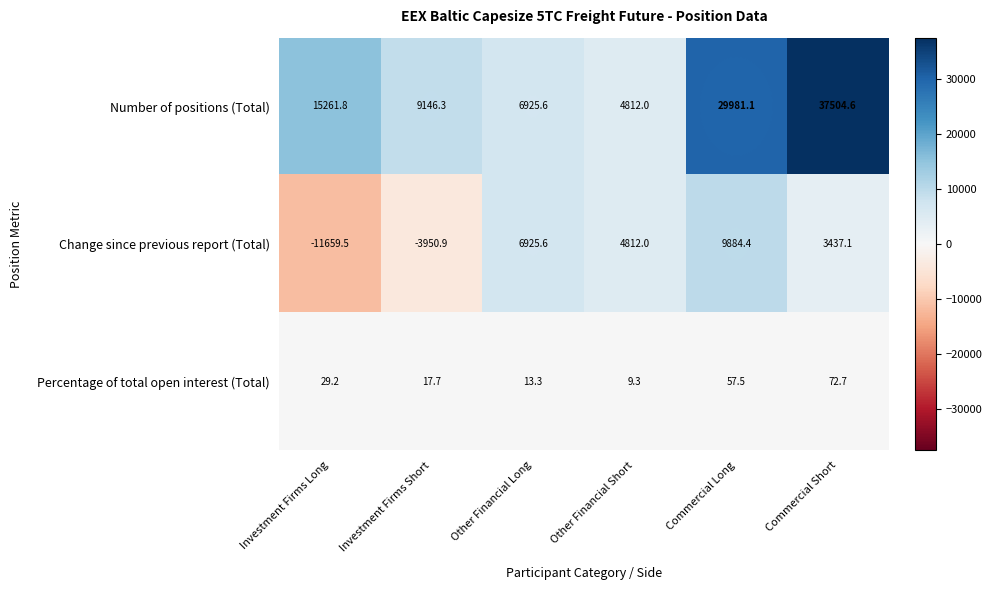

Which series has the widest spread of values?

Number of positions (Total)